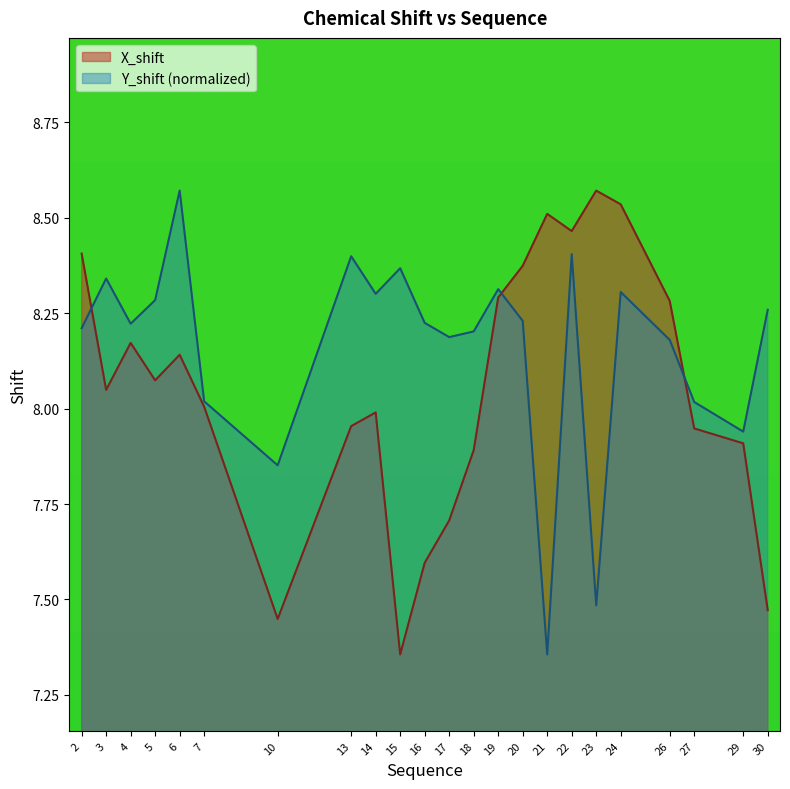

True or false: Y_shift has more than 0 points higher than both neighbors.

True